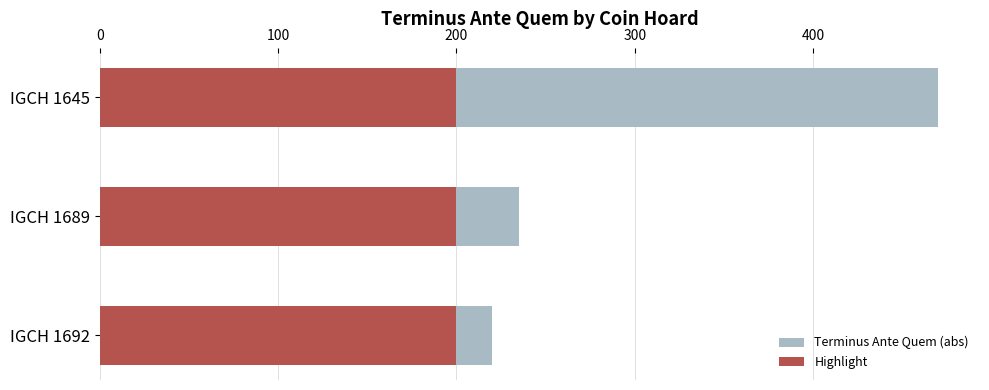

Rank the series at 100 from highest to lowest value.

Terminus Ante Quem (abs), Highlight